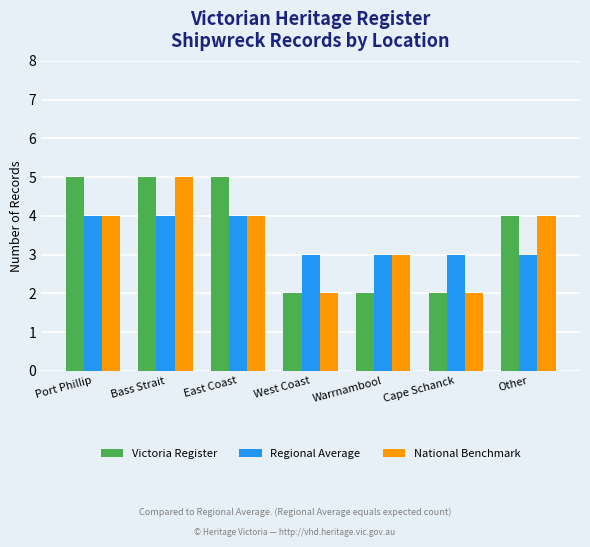

Read the Victoria Register value at Other.

4